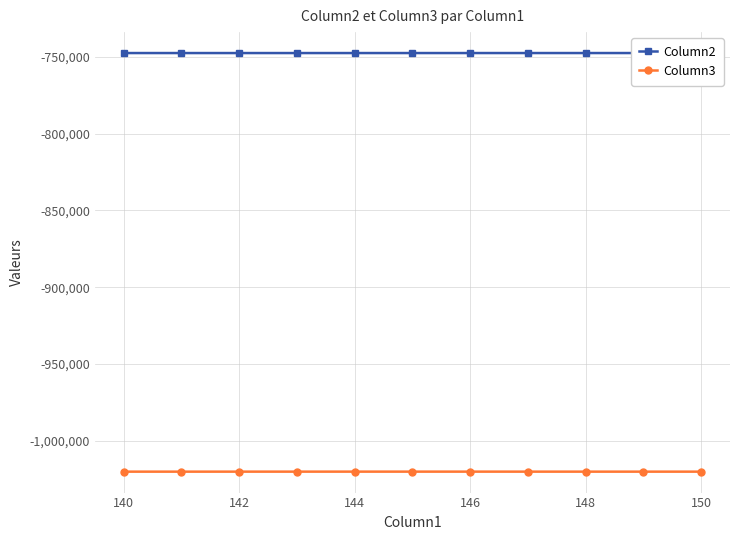

What is the minimum value for Column3?

-1020164.1